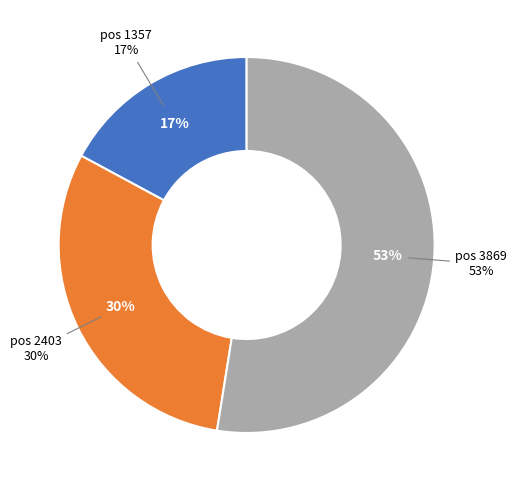

What is the largest slice in the pie chart?

3869